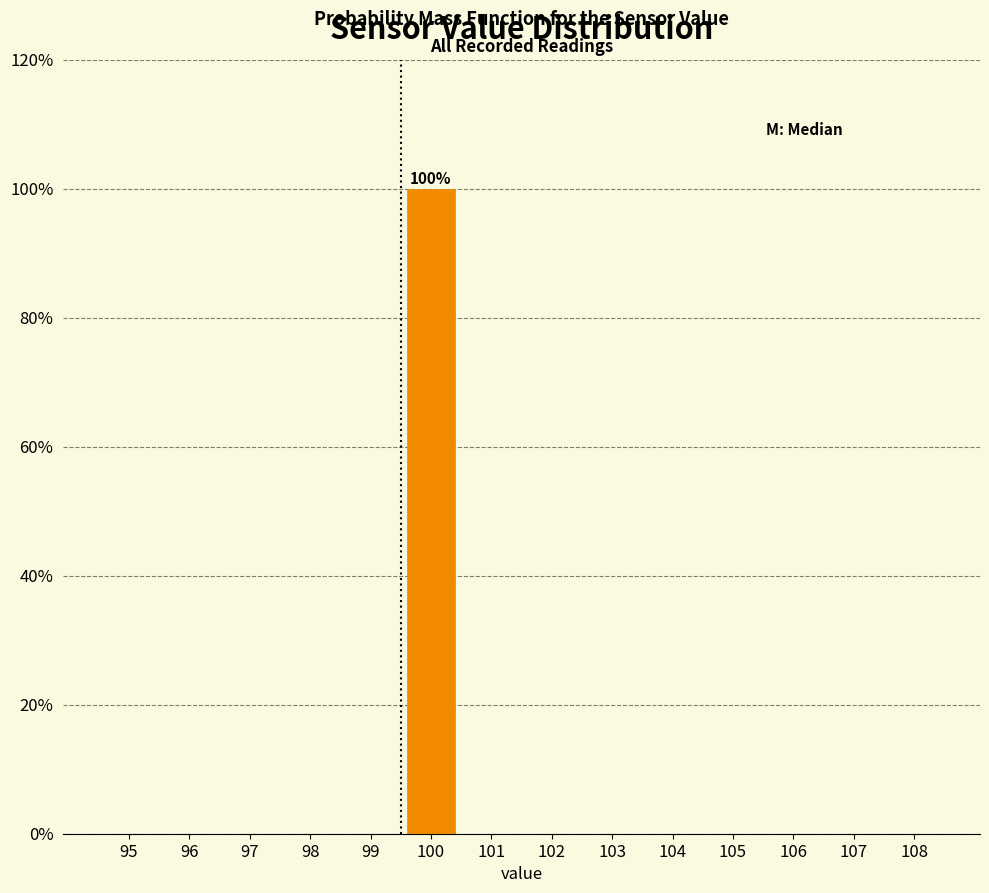

Reading left to right, transcribe all the data shown in this chart.

95=0	96=0	97=0	98=0	99=0	100=100	101=0	102=0	103=0	104=0	105=0	106=0	107=0	108=0